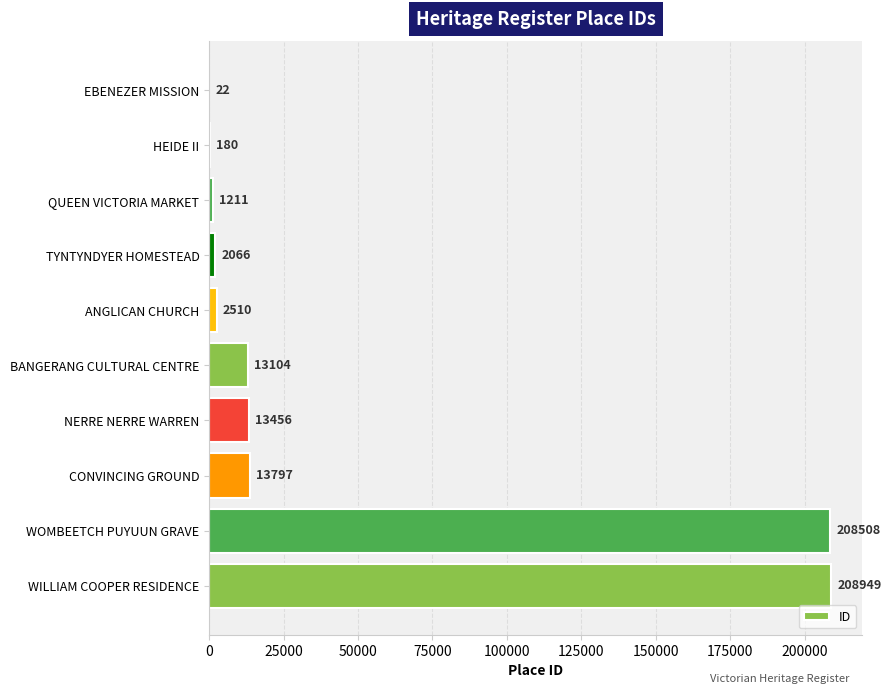

Where is the data nearest to the value 104485?

CONVINCING GROUND